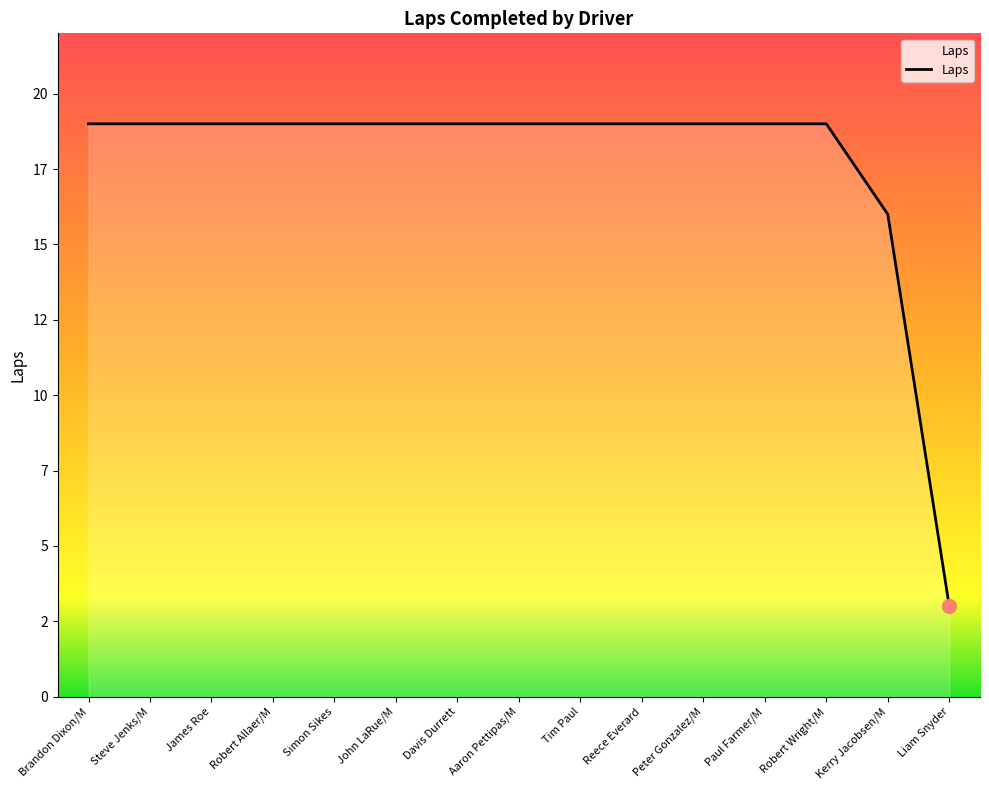

True or false: the data shows 8 at Kerry Jacobsen/M.

False